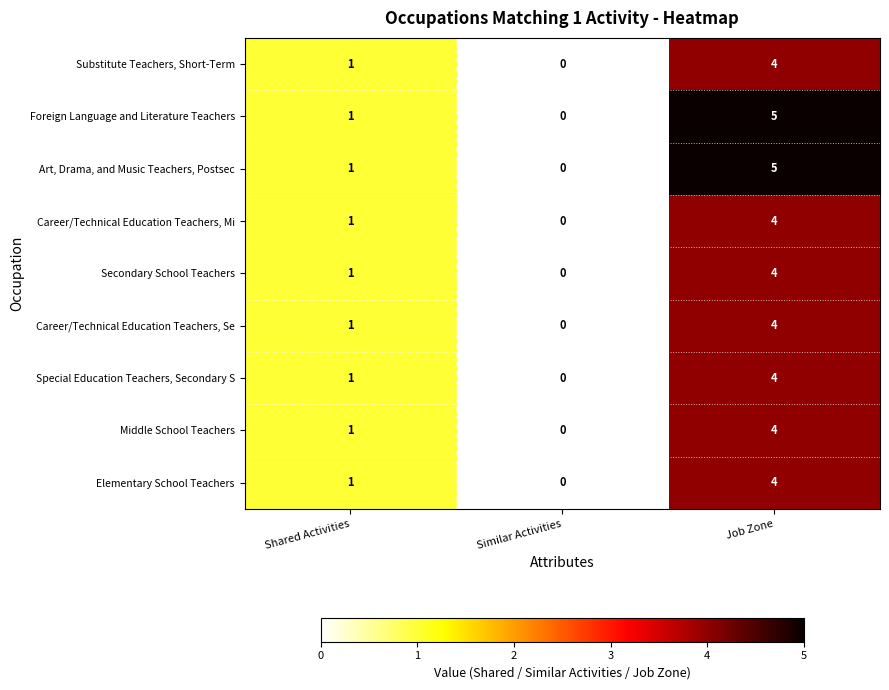

At which label is Elementary School Teachers closest to 2?

Shared Activities